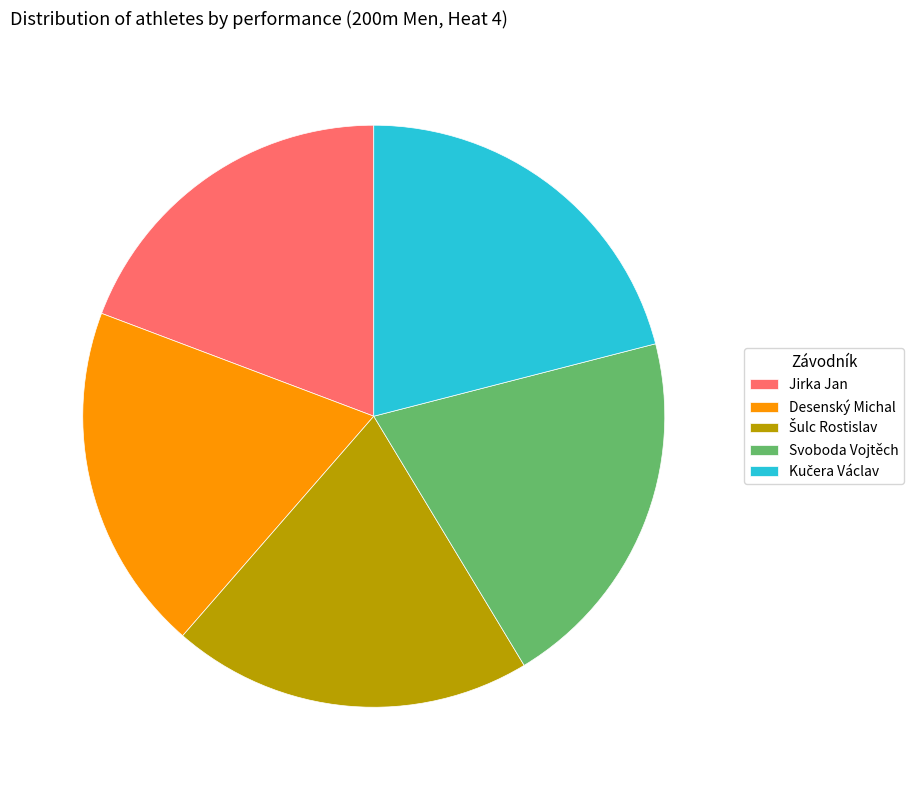

The Jirka Jan slice represents 19% of the pie. True or false?

True